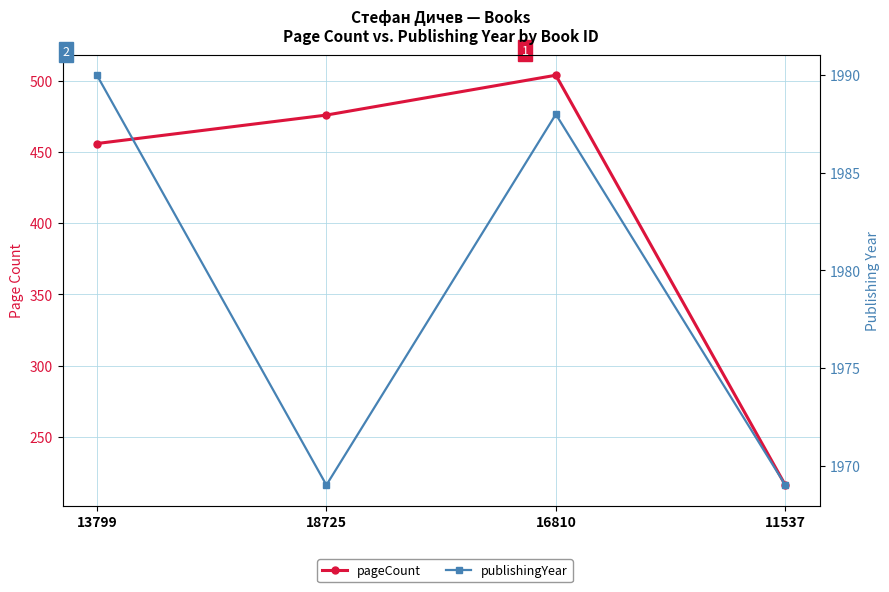

Between 13799 and 11537, which series saw the biggest shift?

pageCount